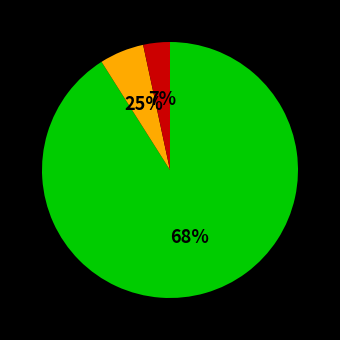

What is the change in value from 17.534274 to 0.648478?

-16.9